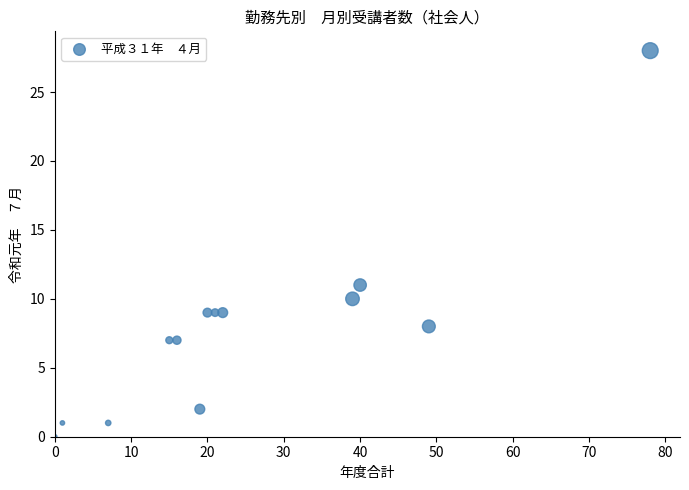

What Y value in the scatter plot is closest to 14?

11